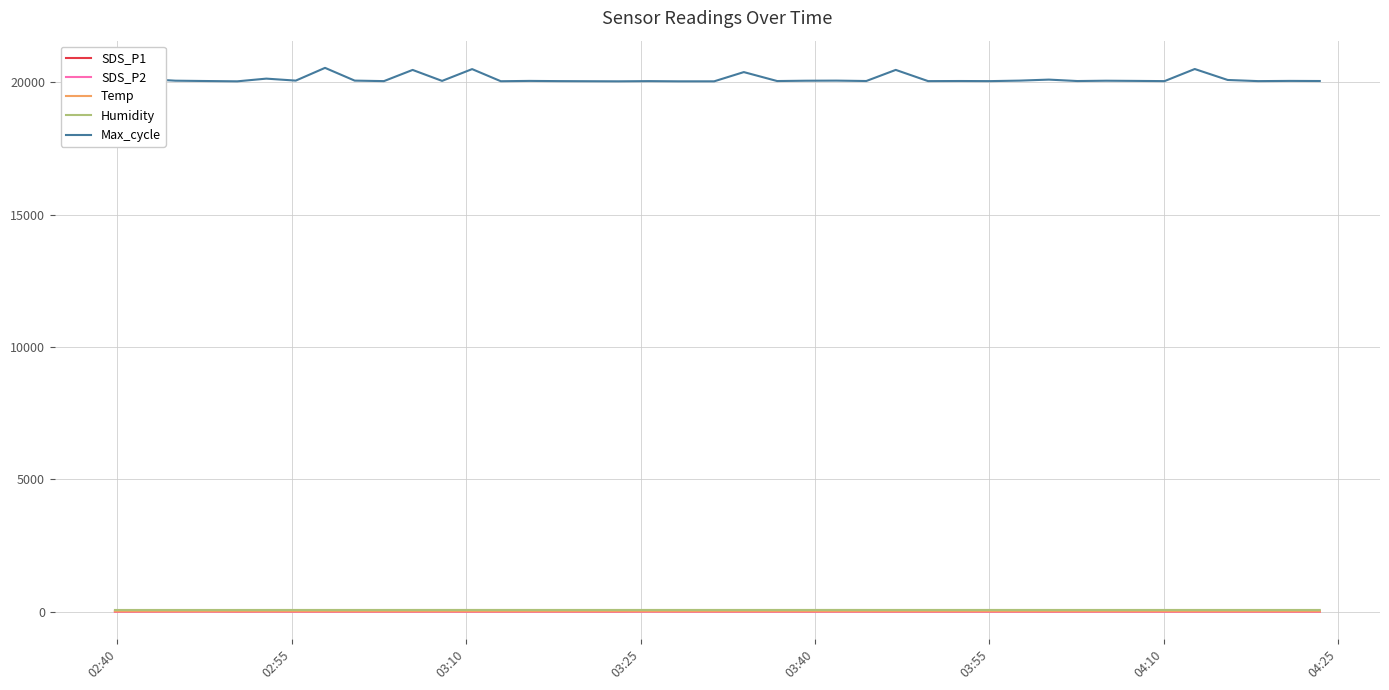

Which series has the largest total across all categories?

Max_cycle